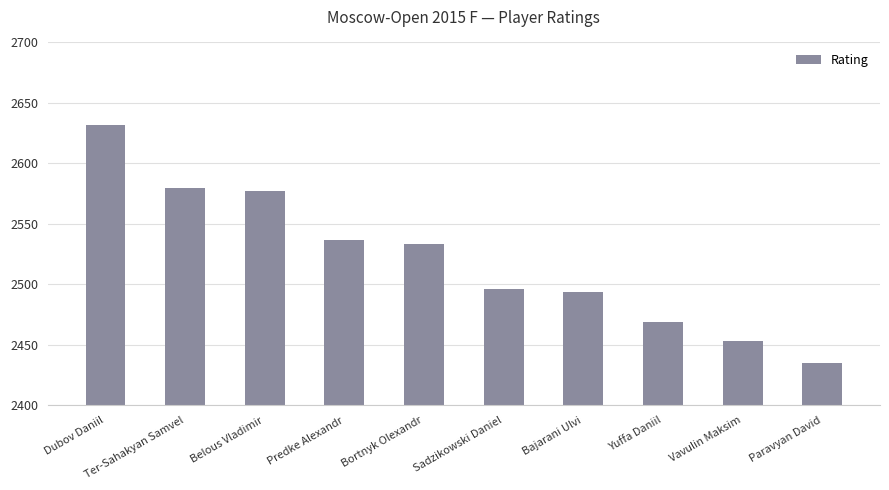

What is the sum of the values at Bajarani Ulvi and Vavulin Maksim?

4947